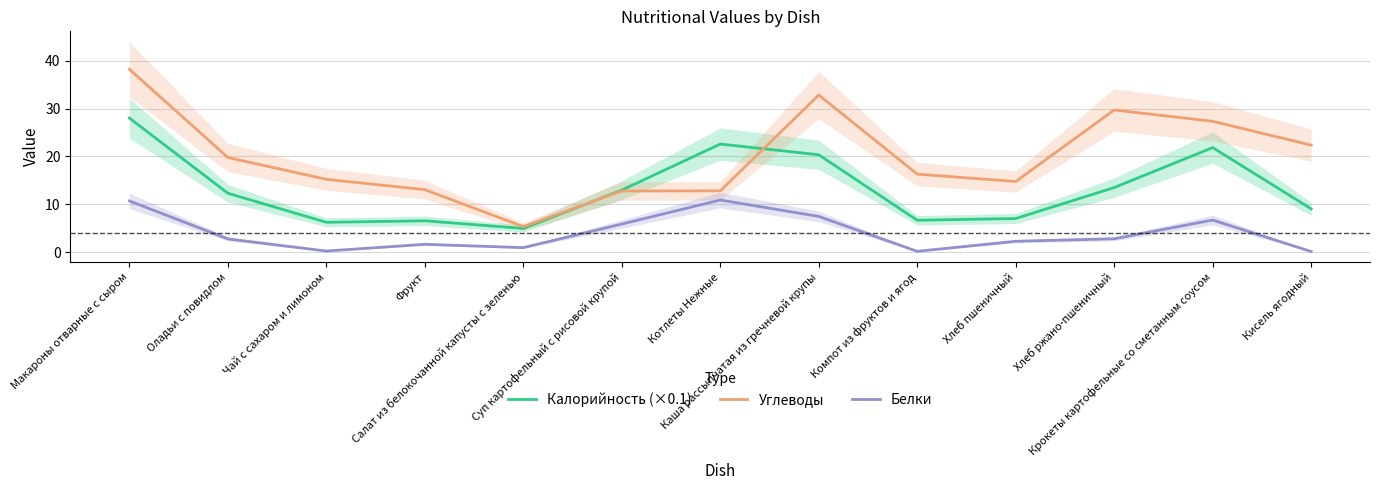

What is the label of the 6th point from the right?

Каша рассыпчатая из гречневой крупы